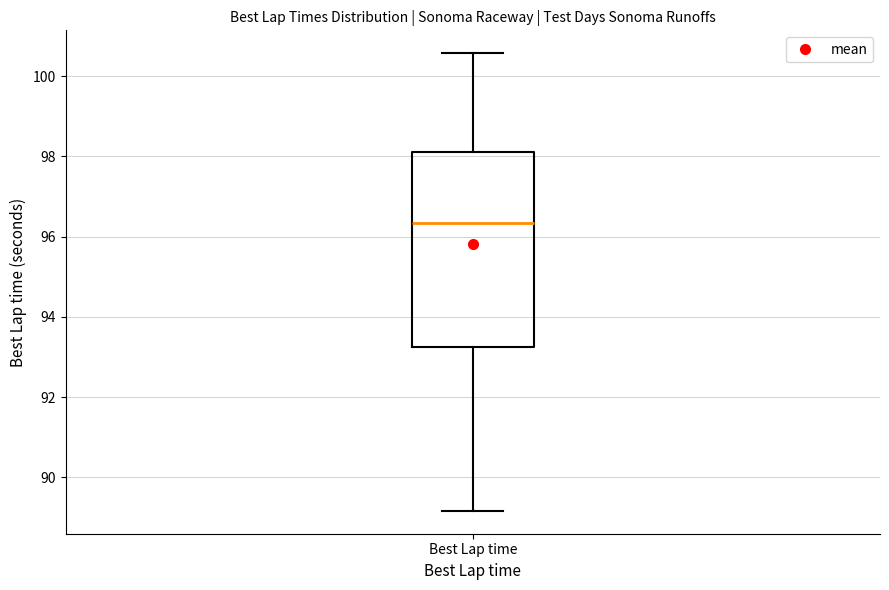

Read this box plot against the y-axis: the position of the median line, the range covered by the box, and the ends of both whiskers. The values are not printed on the chart, so give them approximately, as read against the axis.

median 96.4, box 93.2 to 98.2, whiskers 89.2 to 100.6